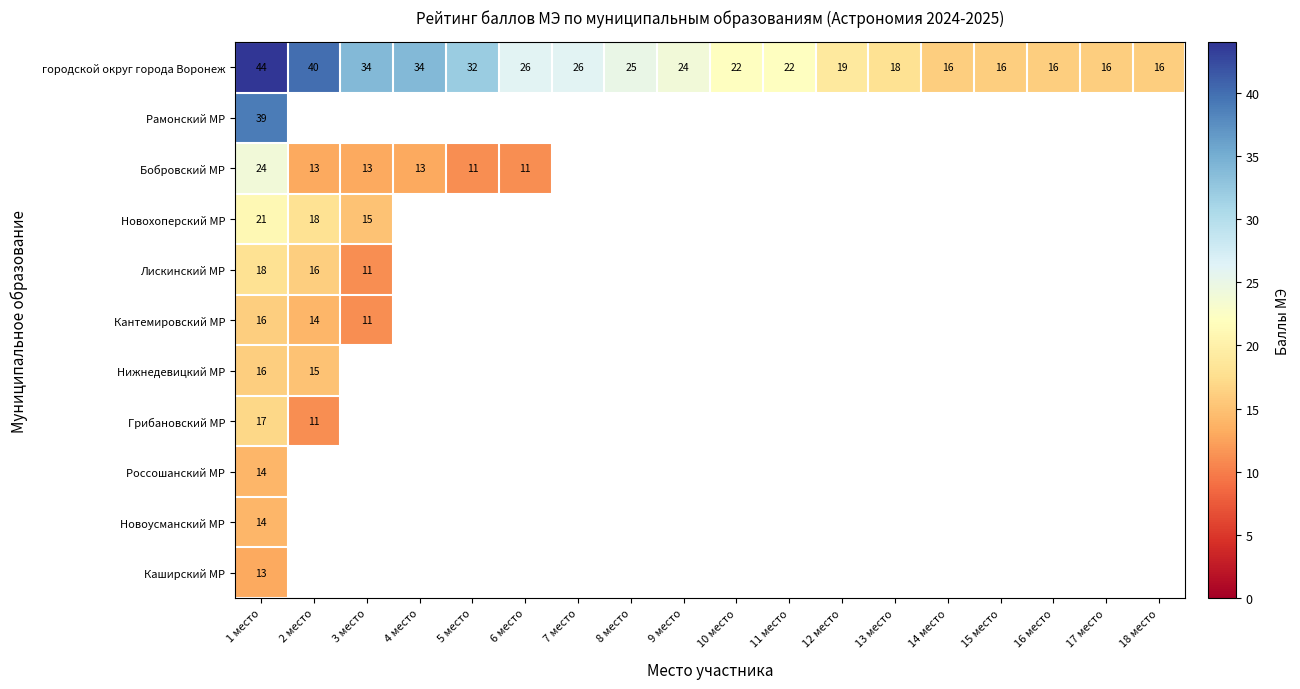

Is it true that городской округ города Воронеж equals 40 at 9 место?

False